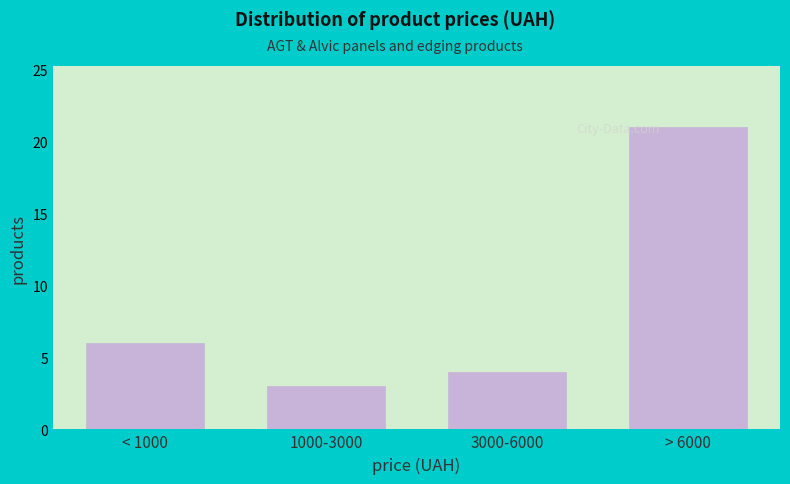

Reading right to left, extract all data points from this chart.

21	4	3	6